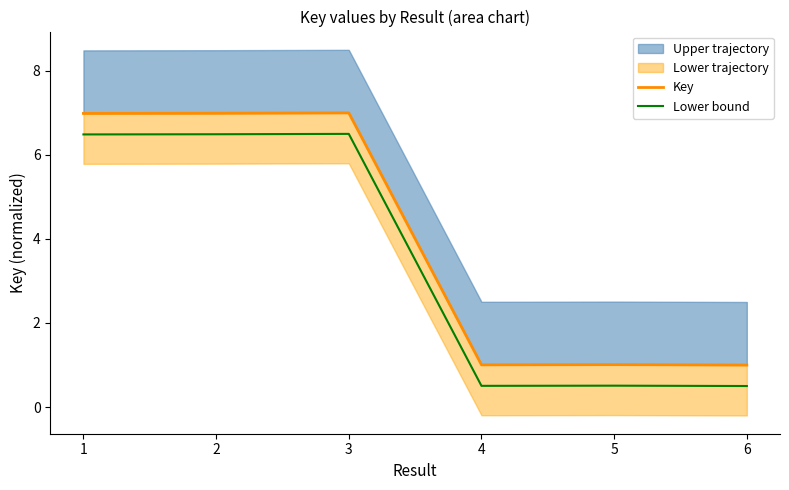

What is the average value of the Key series?

4.0